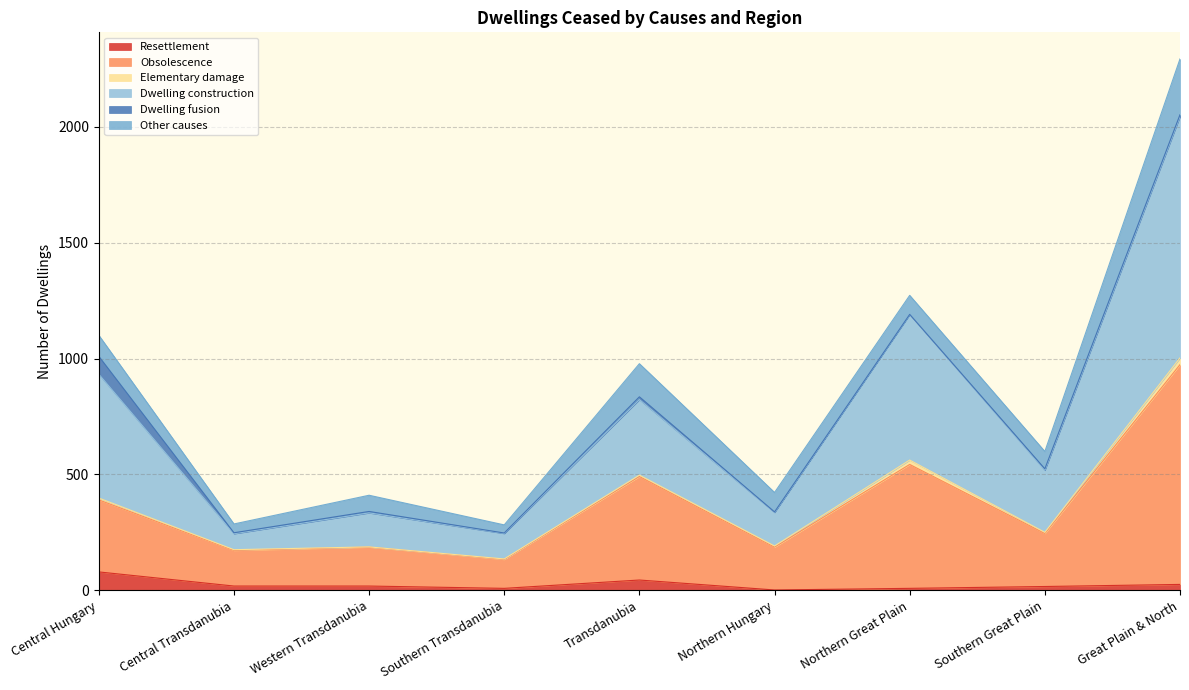

True or false: Resettlement and Obsolescence intersect in this chart.

False